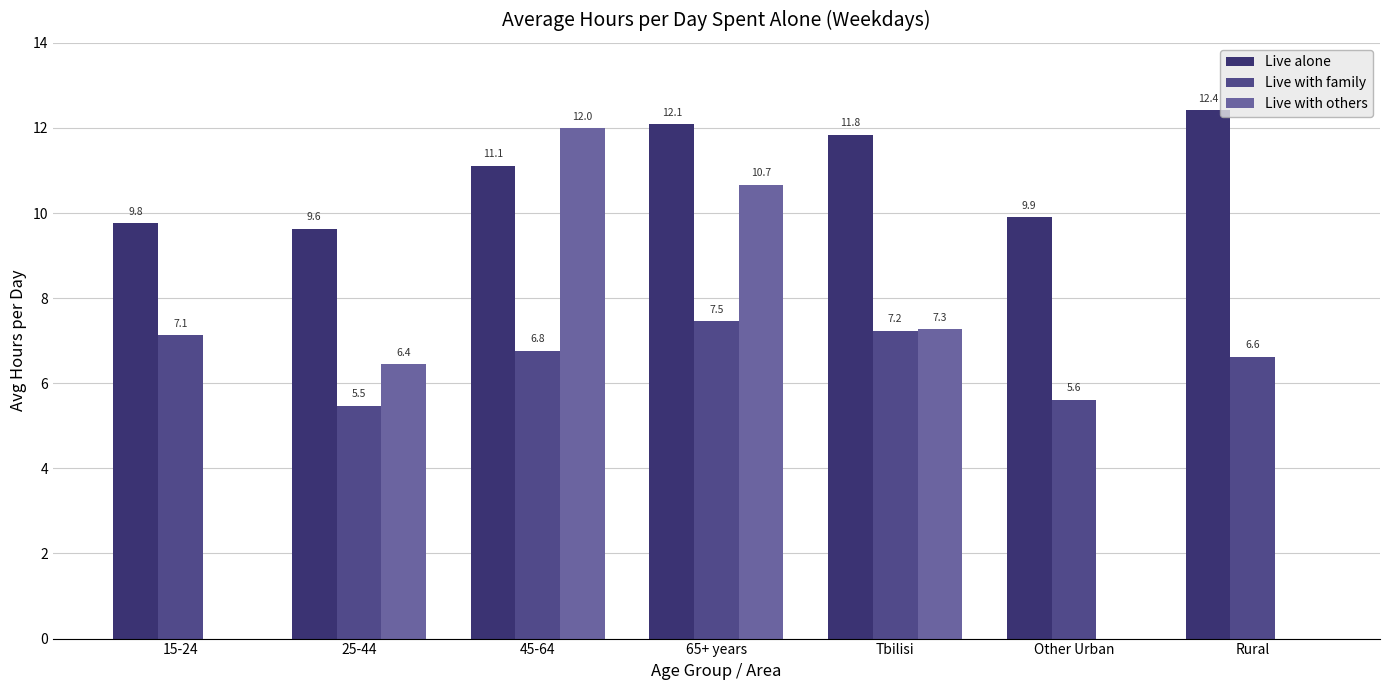

Which category has the highest value in the Live alone series?

Rural